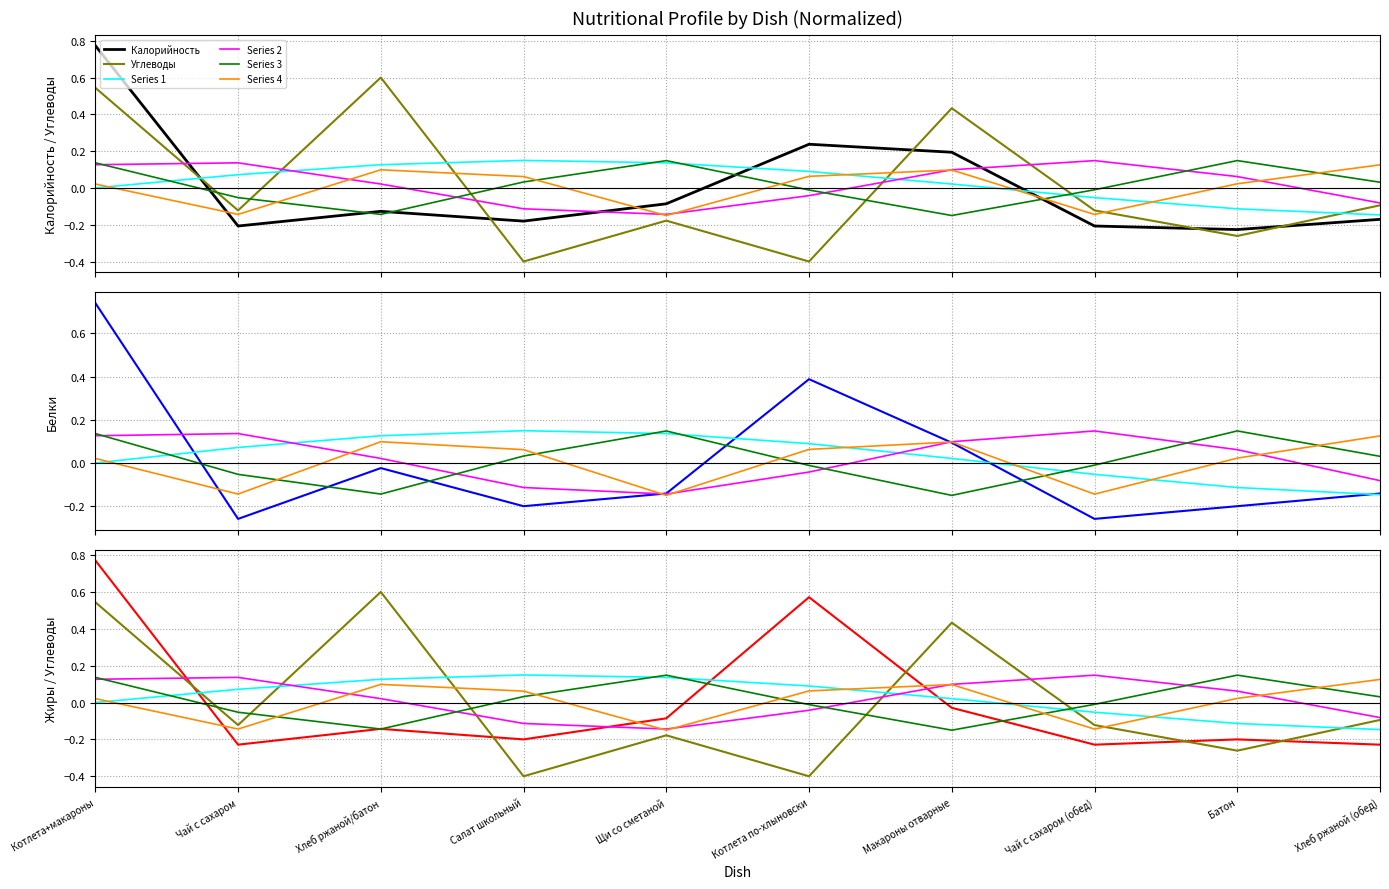

At which category is the sum across all series the highest?

Котлета+макароны